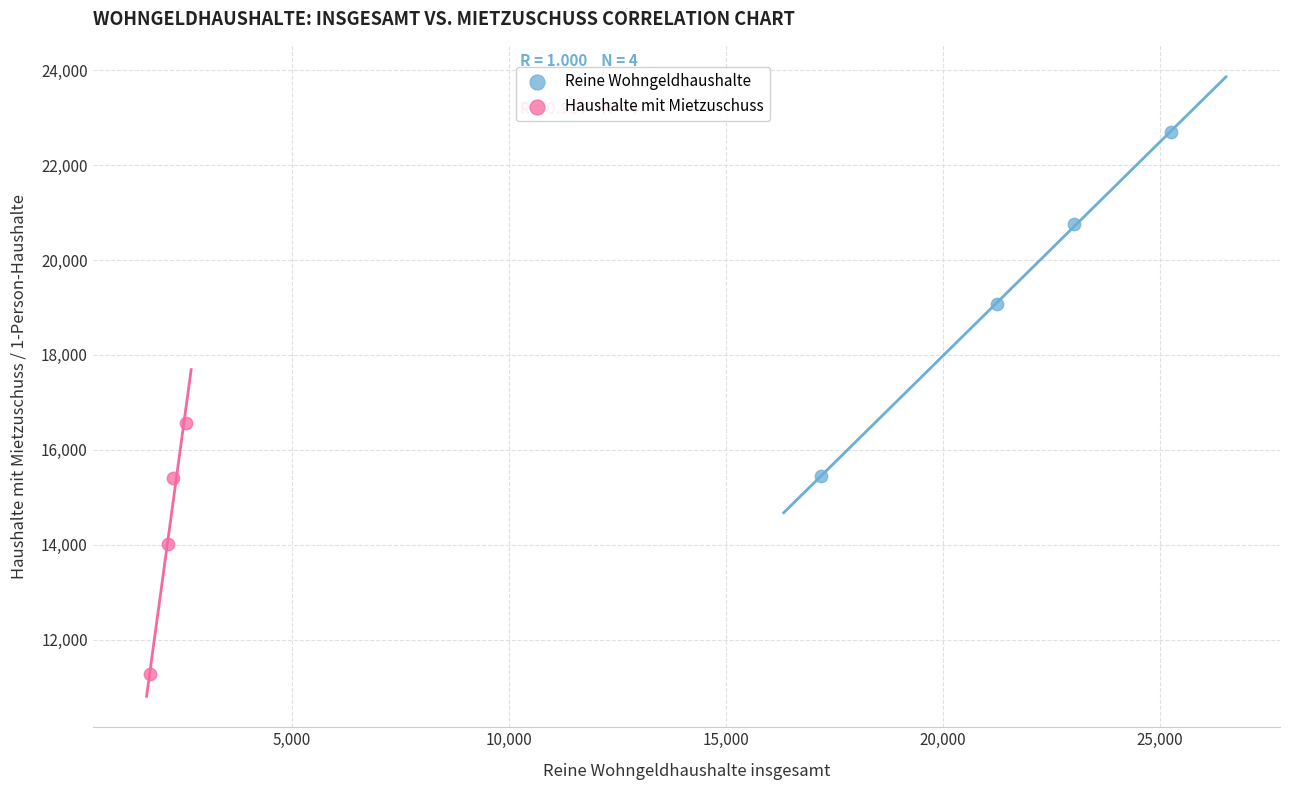

What are all the series names shown in the legend?

Reine Wohngeldhaushalte, Haushalte mit Mietzuschuss